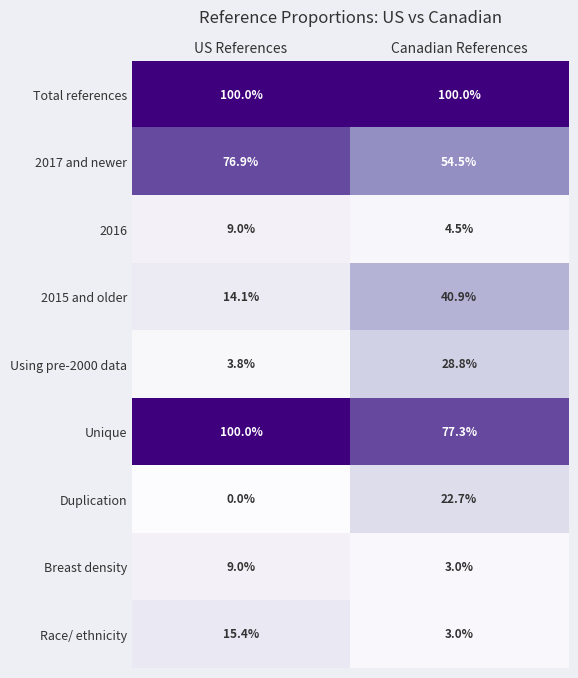

Reading left to right, list all the values displayed in this chart.

Total references: 100.0	100.0
2017 and newer: 76.9	54.5
2016: 9.0	4.5
2015 and older: 14.1	40.9
Using pre-2000 data: 3.8	28.8
Unique: 100.0	77.3
Duplication: 0.0	22.7
Breast density: 9.0	3.0
Race/ ethnicity: 15.4	3.0